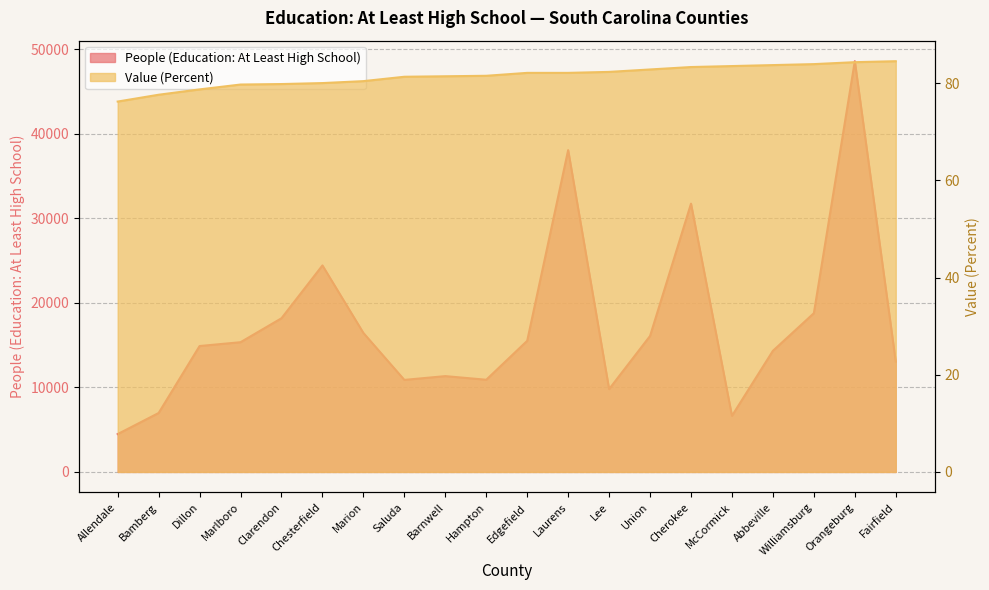

What are all the series names shown in the legend?

People (Education: At Least High School), Value (Percent)